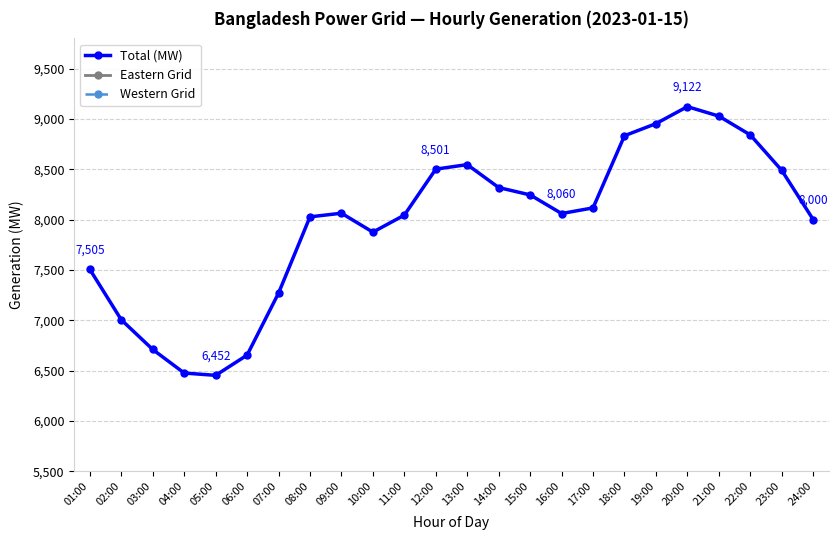

Reading left to right, extract all data points from this chart.

Total (MW): 7505	7004	6709	6475	6452	6653	7269	8027	8063	7875	8044	8501	8546	8318	8245	8060	8116	8833	8953	9122	9028	8841	8489	8000
Eastern Grid: 4582	4342	4151	4159	4126	4311	4657	4807	4674	4594	4707	4879	4823	4743	4715	4766	4916	5224	5227	5388	5298	5100	4923	4727
Western Grid: 2923	2662	2558	2316	2326	2342	2612	3220	3389	3281	3337	3622	3723	3575	3530	3294	3200	3609	3726	3734	3730	3741	3566	3273